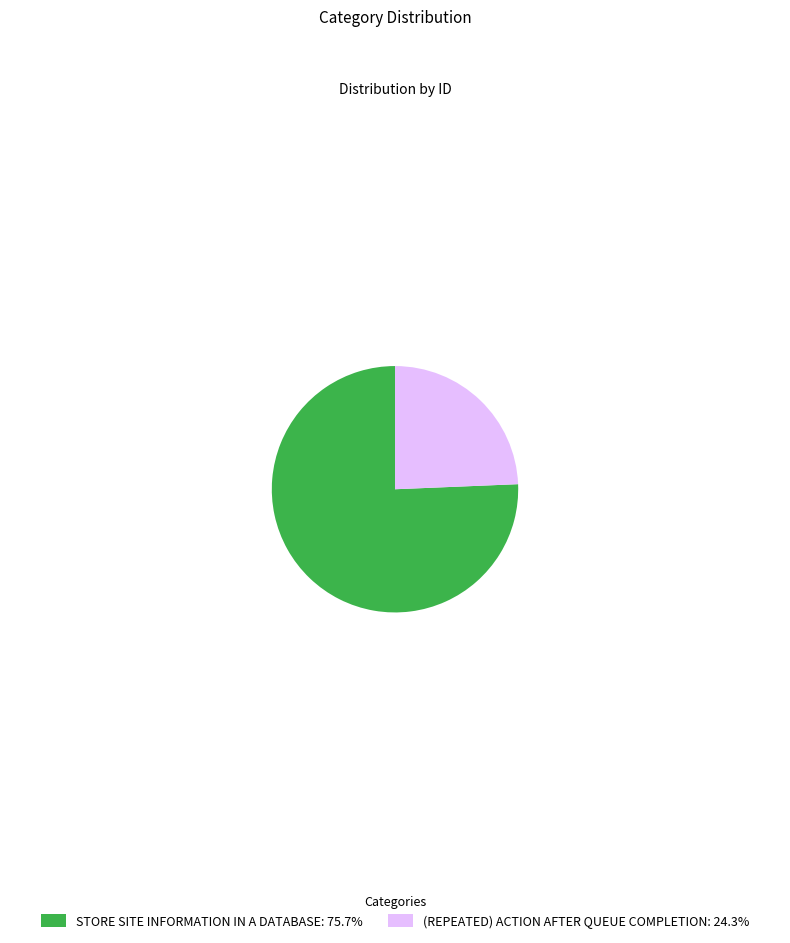

Is STORE SITE INFORMATION IN A DATABASE: 75.7% the majority of the pie?

Yes